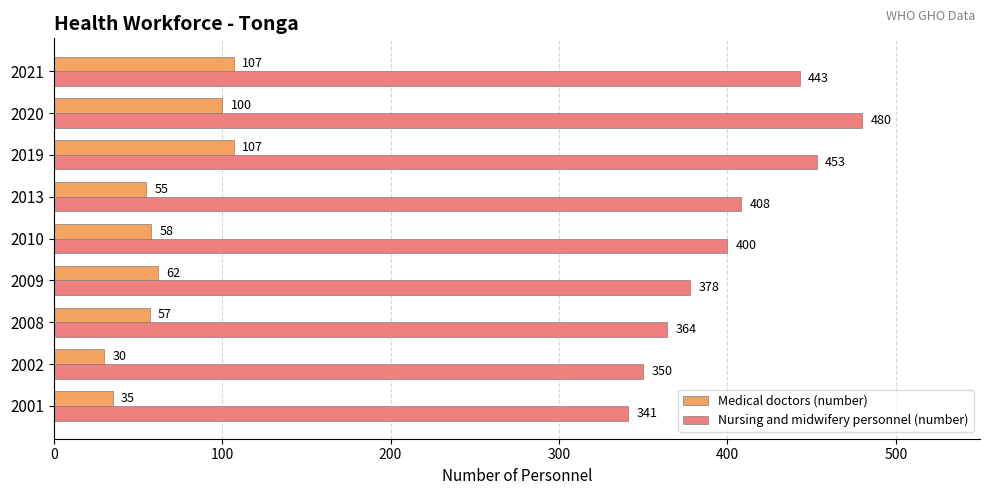

Rank the series at 2001 from highest to lowest value.

Nursing and midwifery personnel (number), Medical doctors (number)